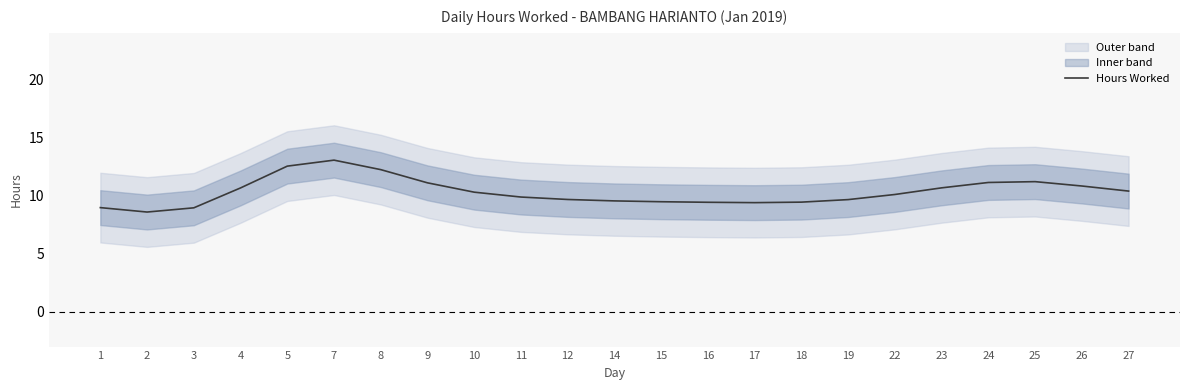

The chart shows a value of 9.4 at 16. True or false?

True